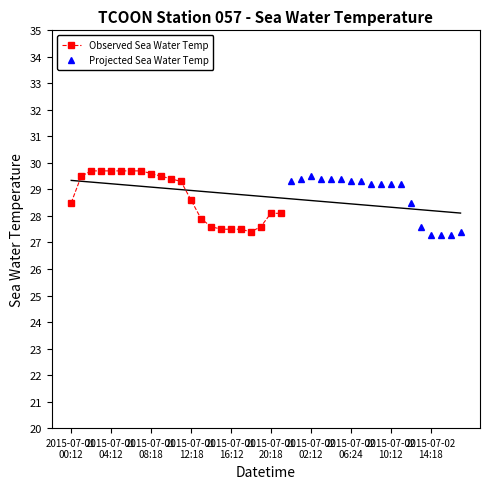

What is the change in value from 2015-07-01T06:18 to 2015-07-01T14:18?

-2.1